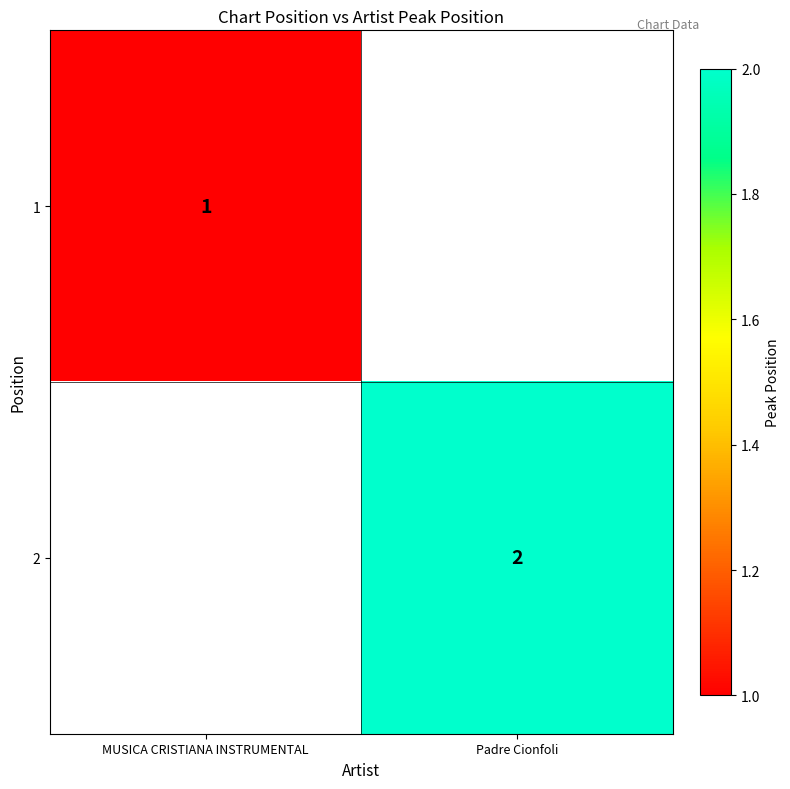

The 1 series shows 1 at MUSICA CRISTIANA INSTRUMENTAL. True or false?

True